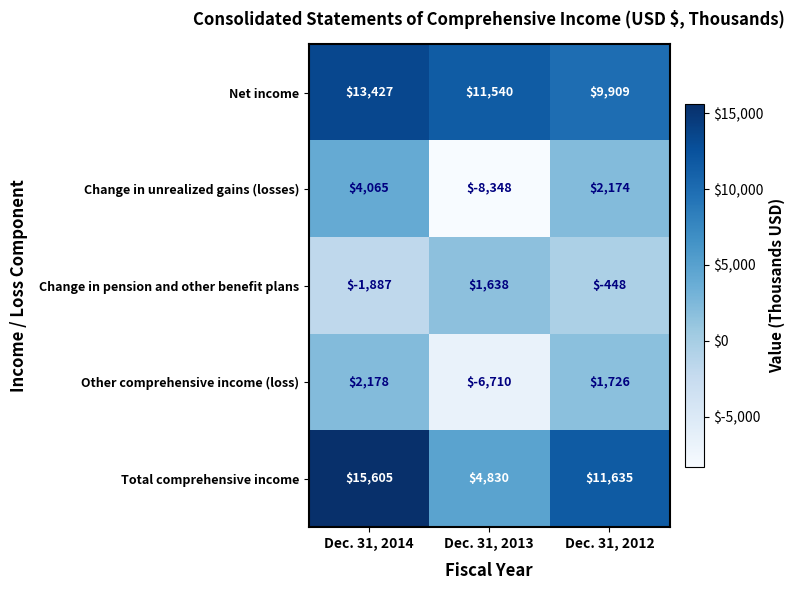

Read the Change in pension and other benefit plans value at Dec. 31, 2012.

-448